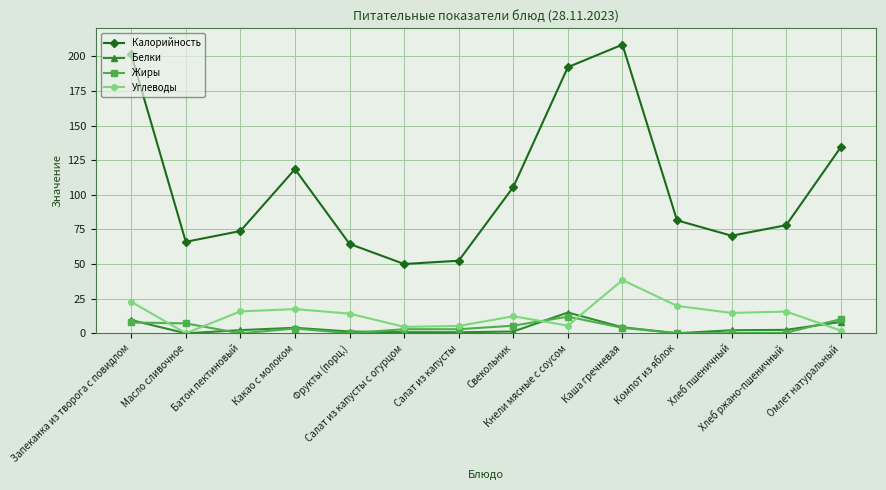

What is the value of the Белки point at the 3rd from the left?

2.4